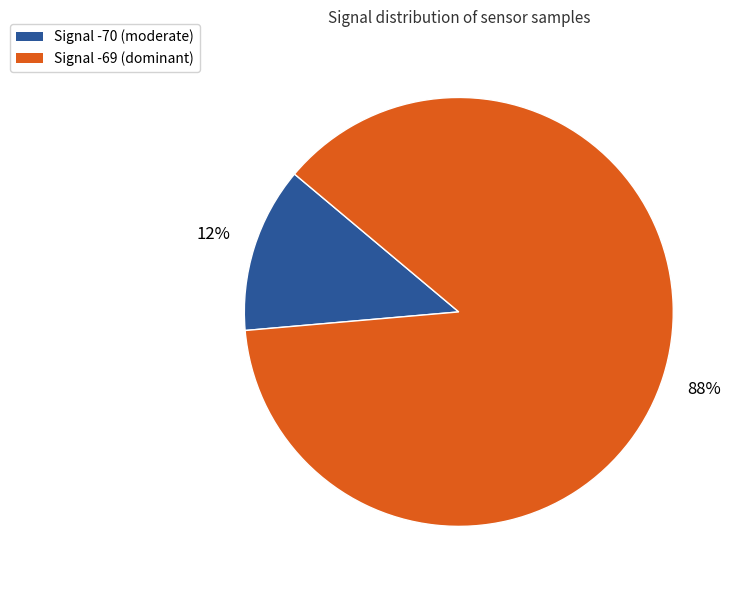

Does any single category account for the majority?

Yes